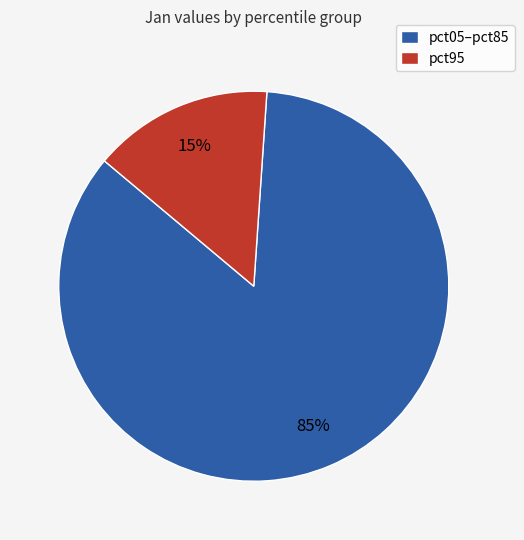

To the nearest percent, what is the difference between the pct05–pct85 and pct95 slice percentages?

70%